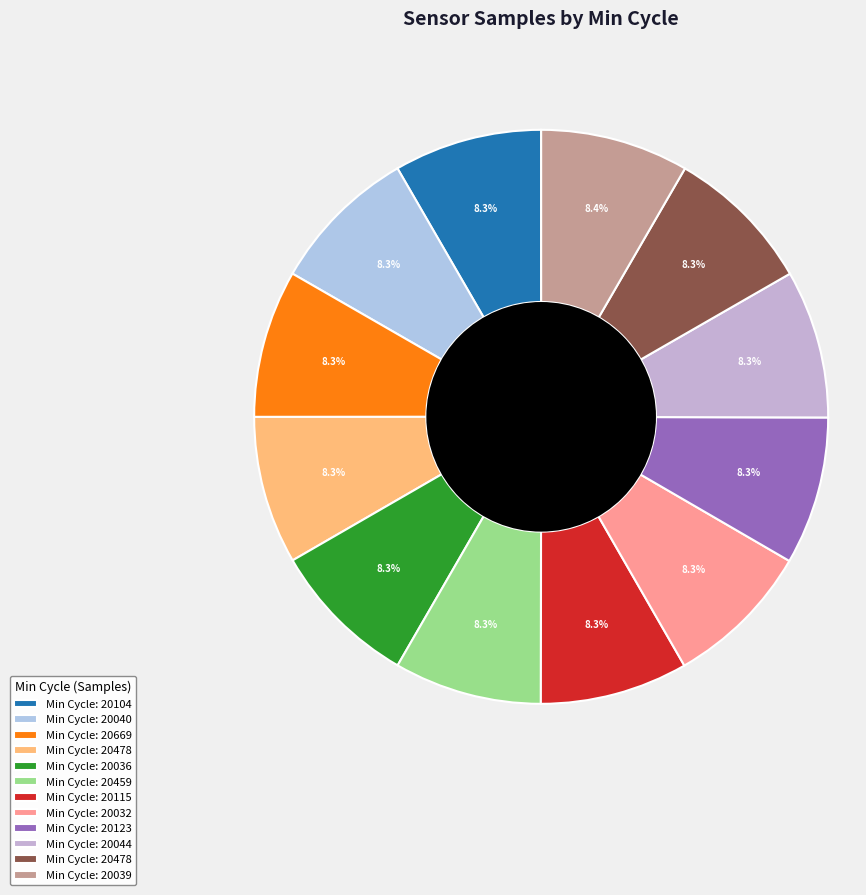

Does any single category account for the majority?

No